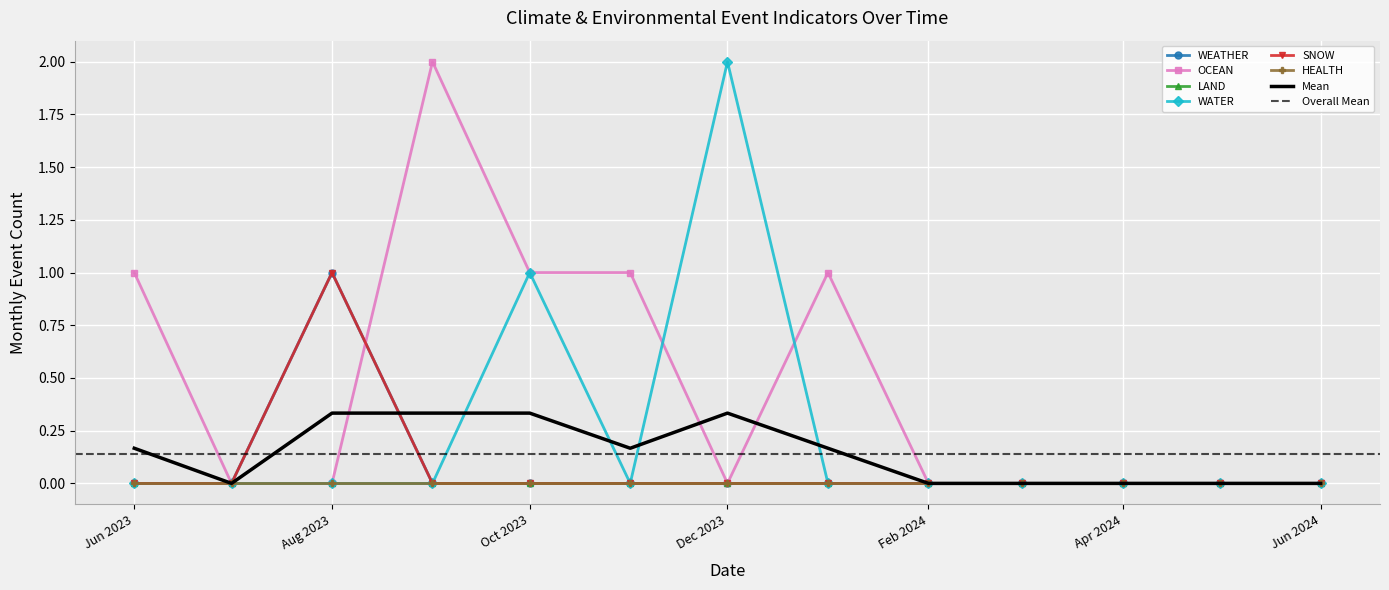

The WATER series shows 0 at 2023-08-03. True or false?

False